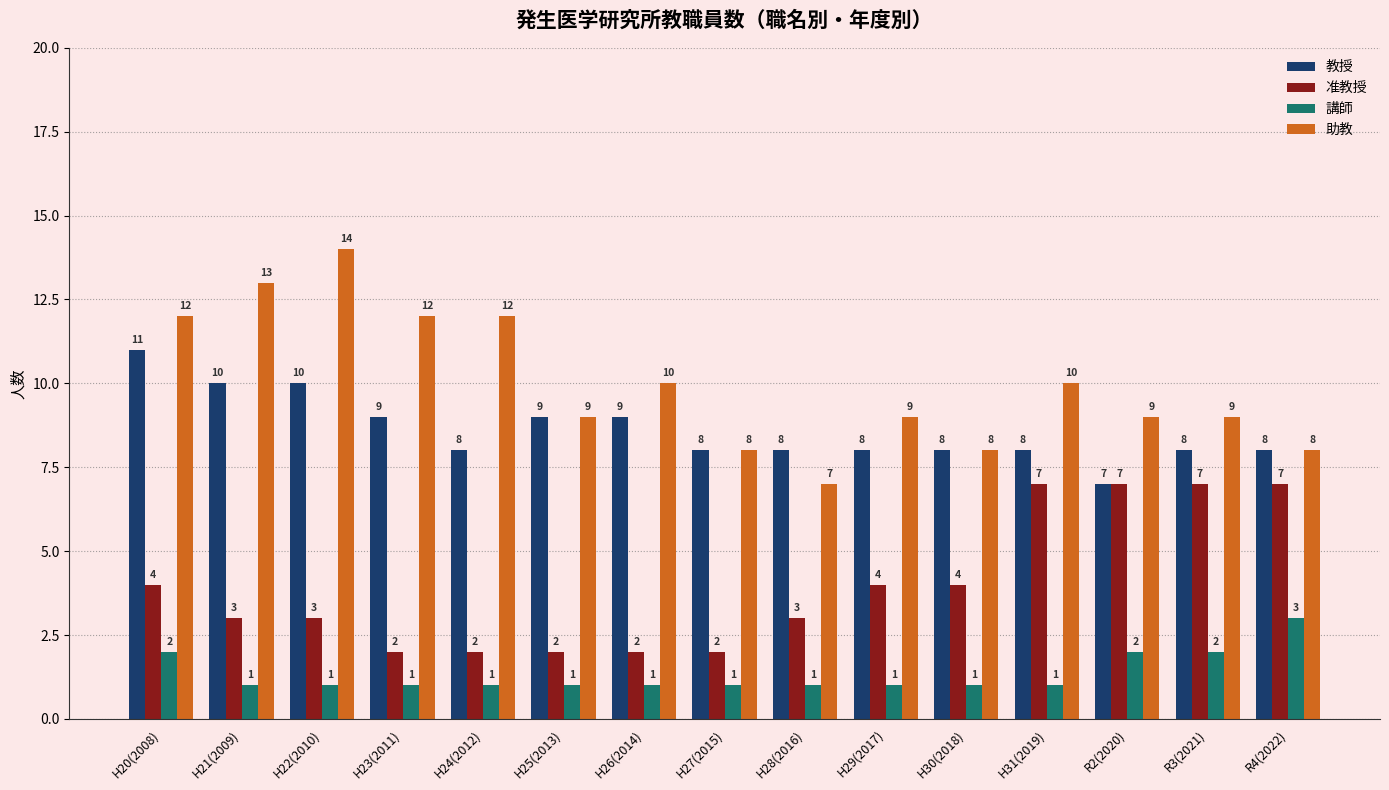

How many data points does each series have?

15